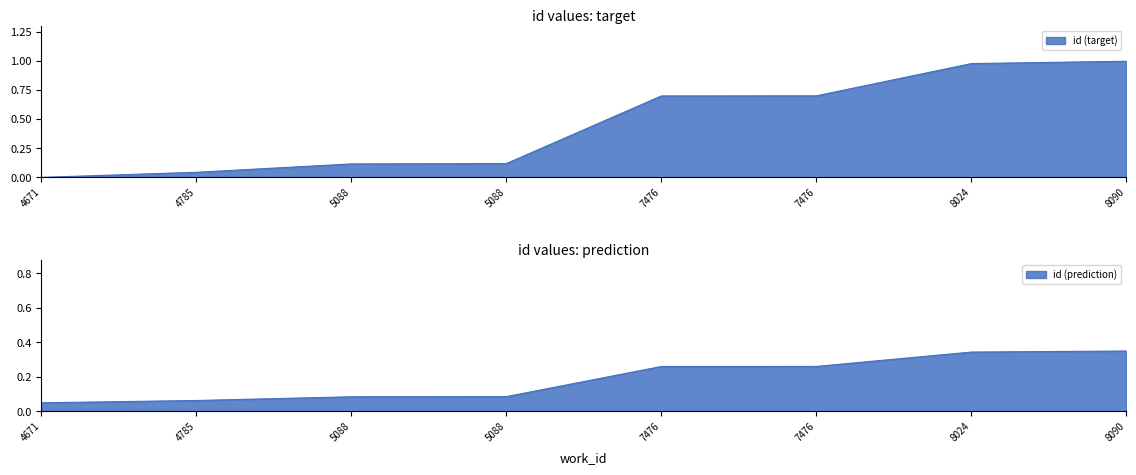

Does the chart have visible grid lines?

No